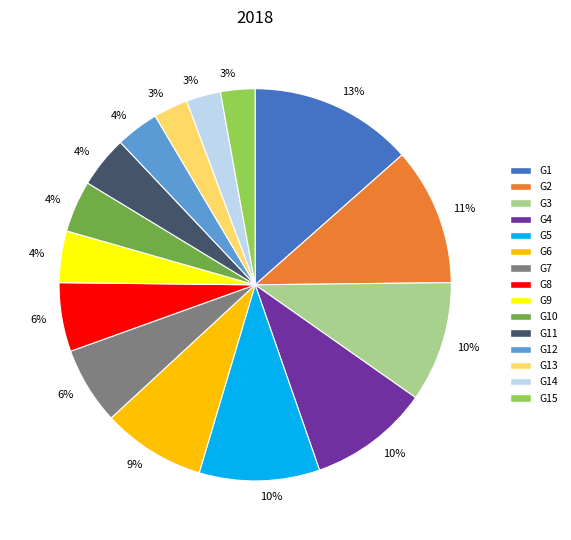

Is the sum of G4 and G9 greater than half?

No